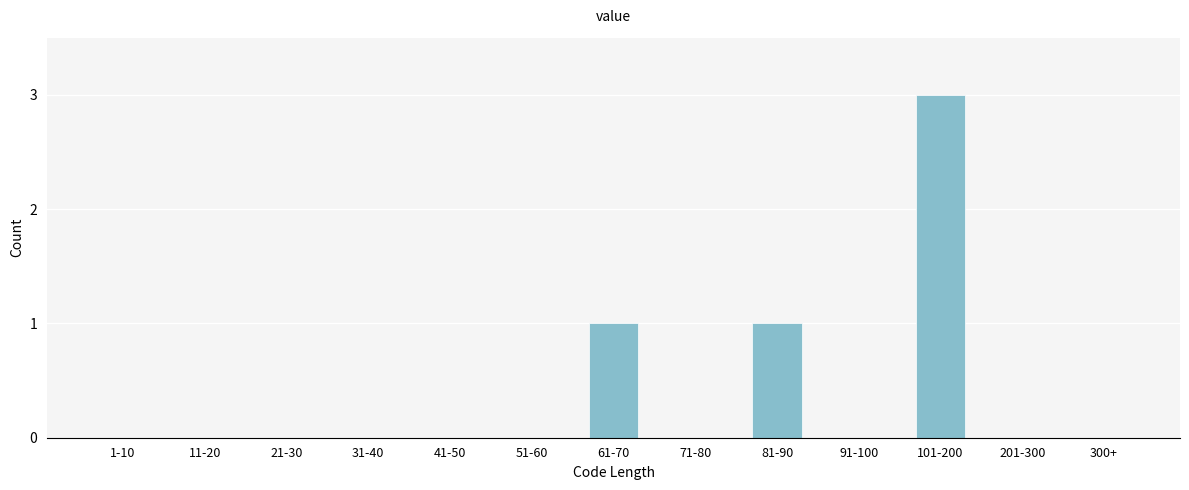

Reading left to right, extract all data points from this chart.

1-10=0	11-20=0	21-30=0	31-40=0	41-50=0	51-60=0	61-70=1	71-80=0	81-90=1	91-100=0	101-200=3	201-300=0	300+=0